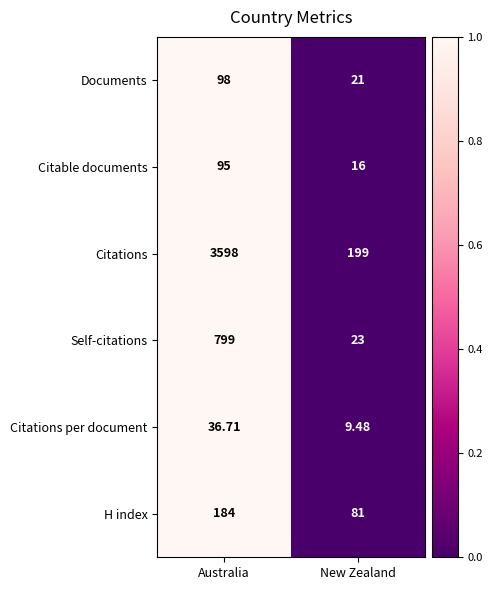

At which category is the sum across all series the highest?

Australia